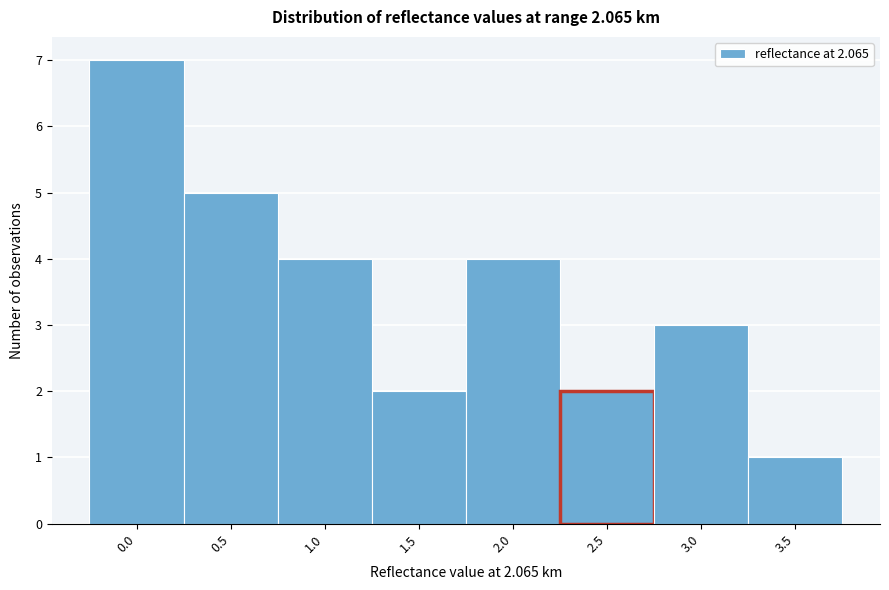

Reading right to left, extract all data points from this chart.

1	3	2	4	2	4	5	7